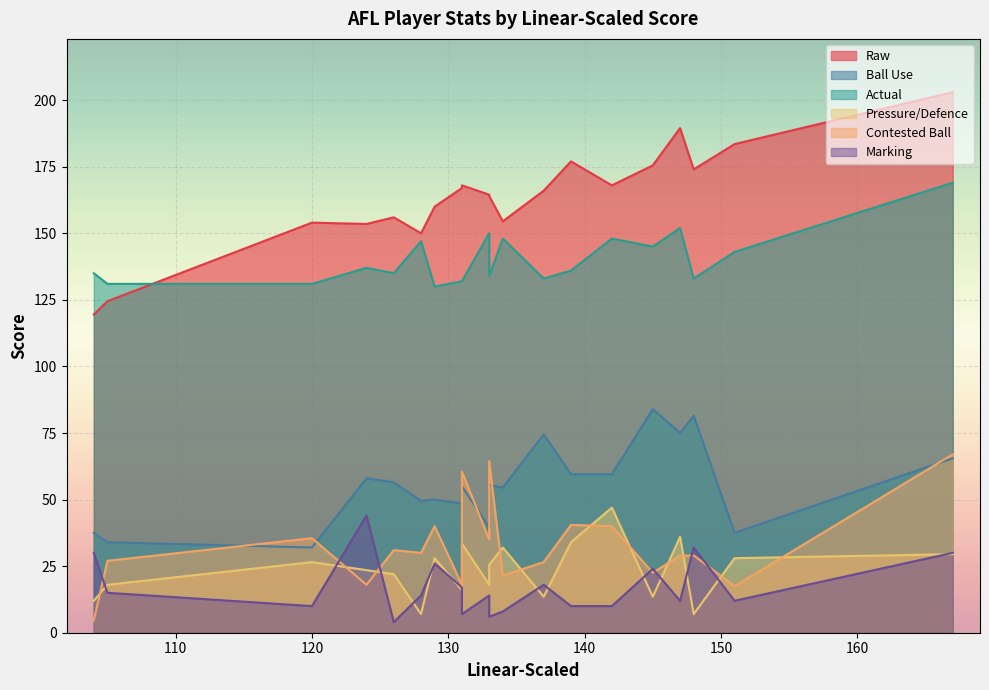

What is the smallest value displayed?

4.0